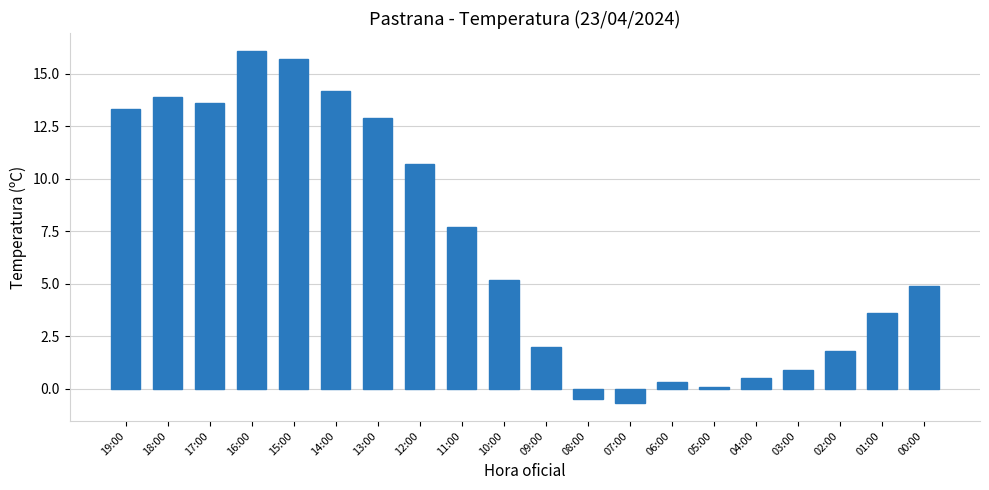

Rank the categories by value from highest to lowest.

16:00, 15:00, 14:00, 18:00, 17:00, 19:00, 13:00, 12:00, 11:00, 10:00, 00:00, 01:00, 09:00, 02:00, 03:00, 04:00, 06:00, 05:00, 08:00, 07:00